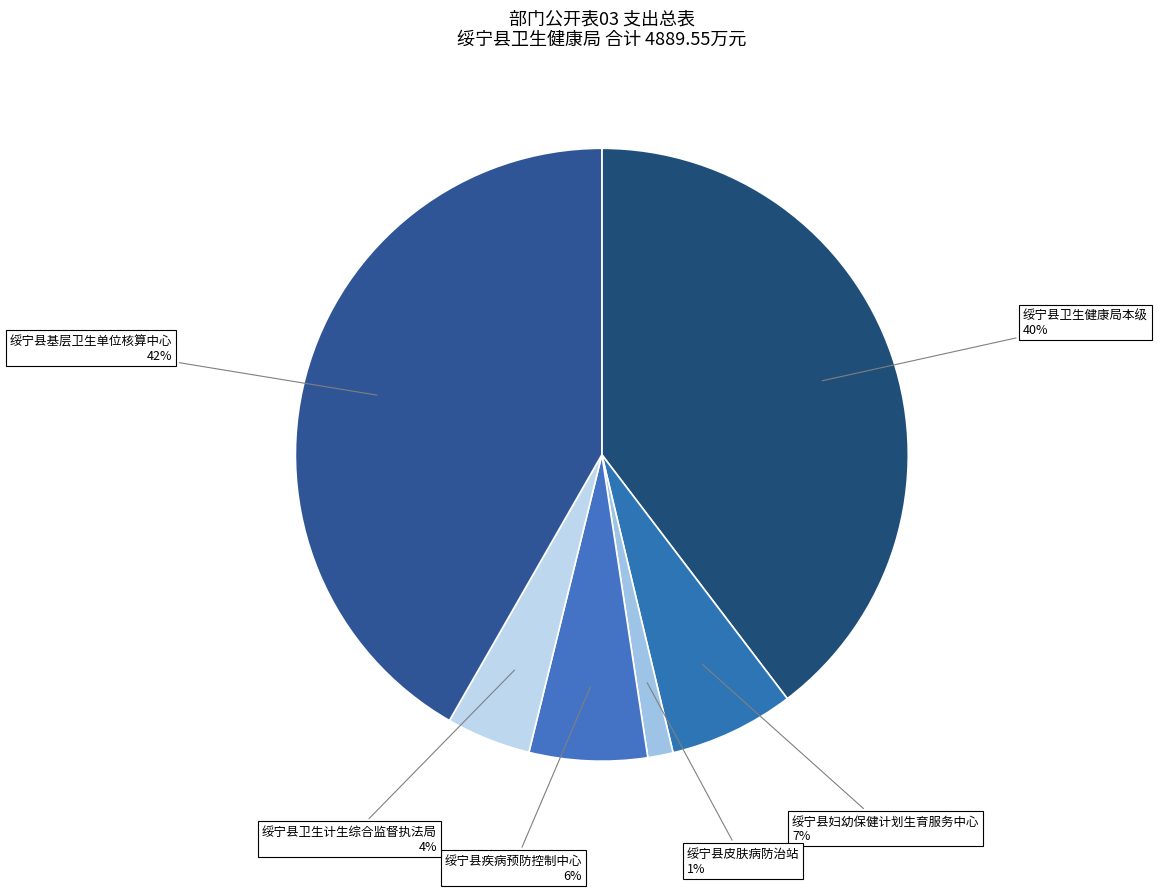

Count the number of slices in the pie.

6